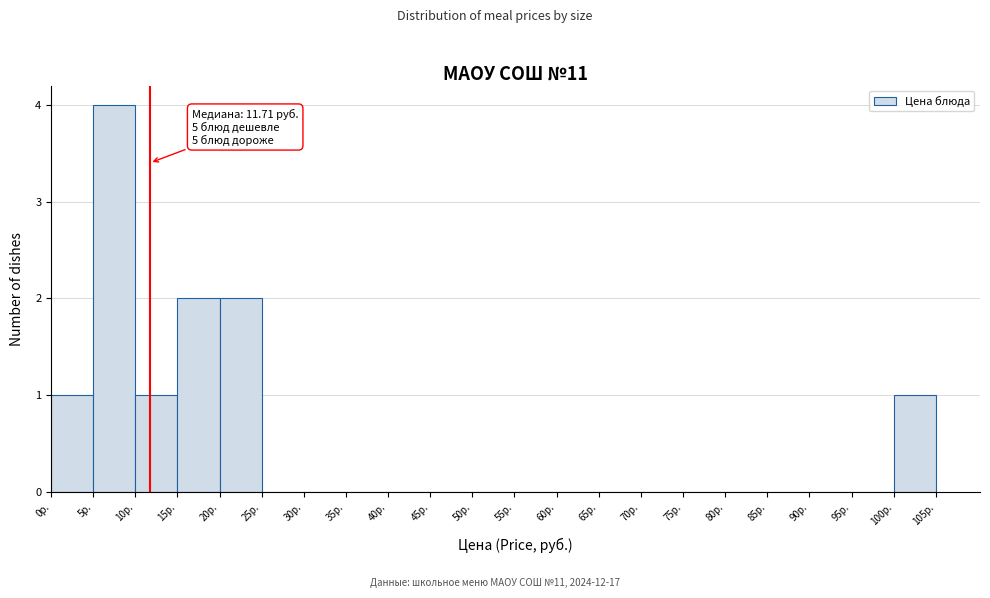

Which range on the x-axis has the tallest bar?

5 to 10